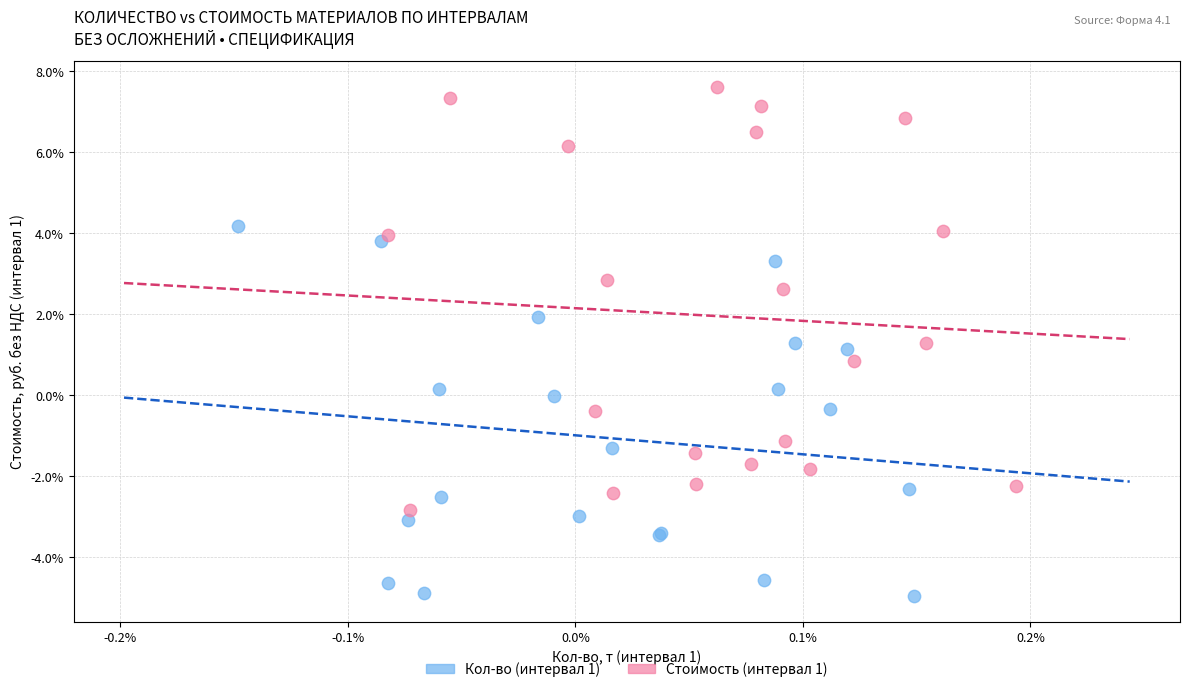

What are all the series names shown in the legend?

Кол-во (интервал 1), Стоимость (интервал 1)